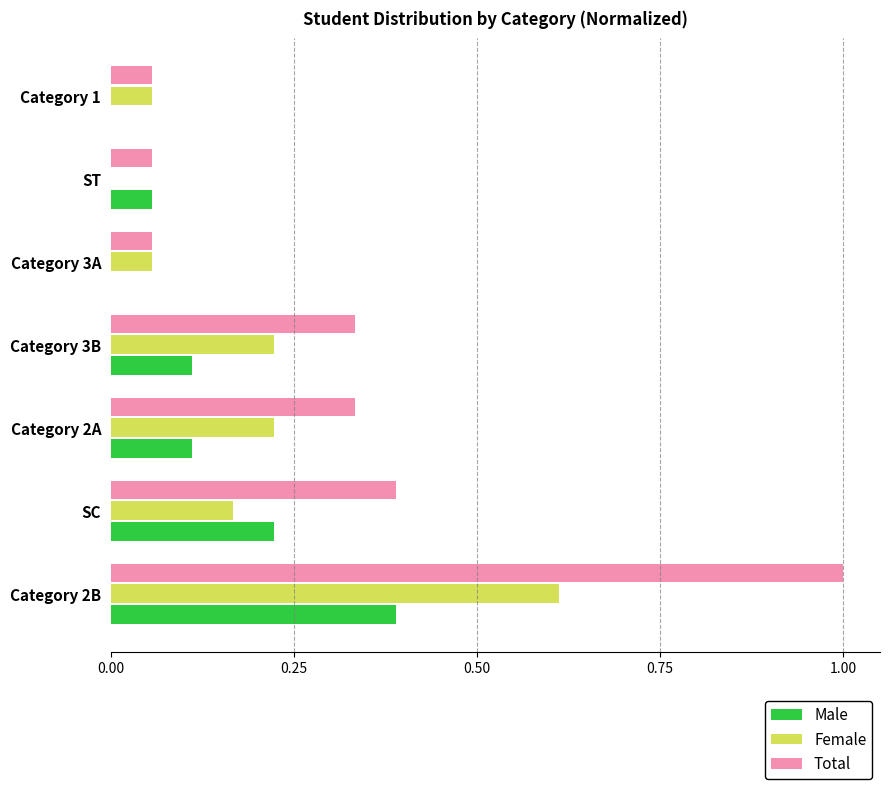

What is the sum of all Total values?

2.2